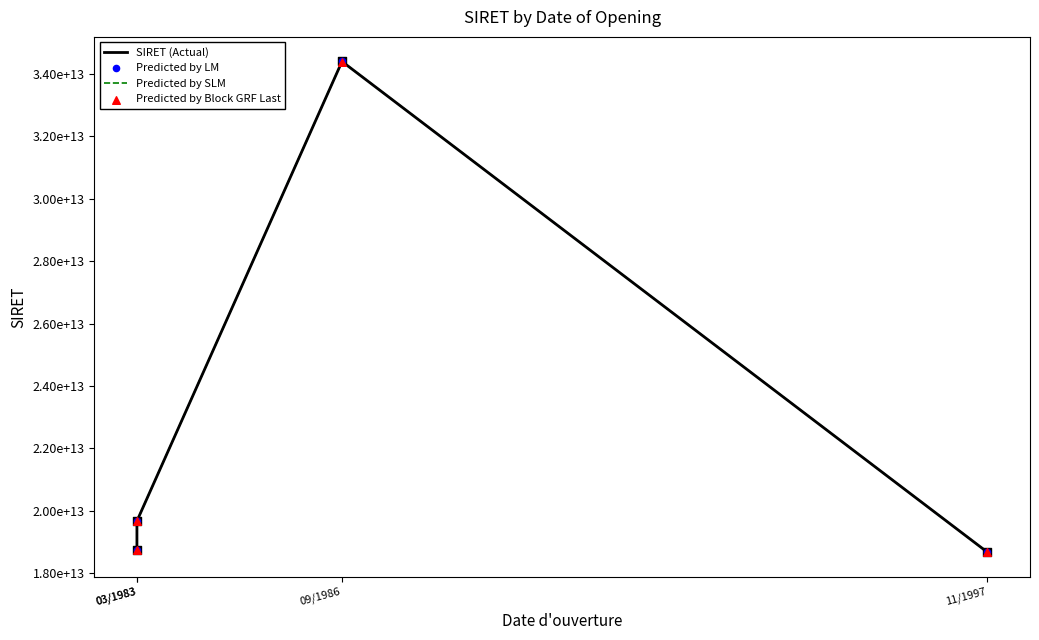

At how many categories does at least one series exceed 28367815054997?

1